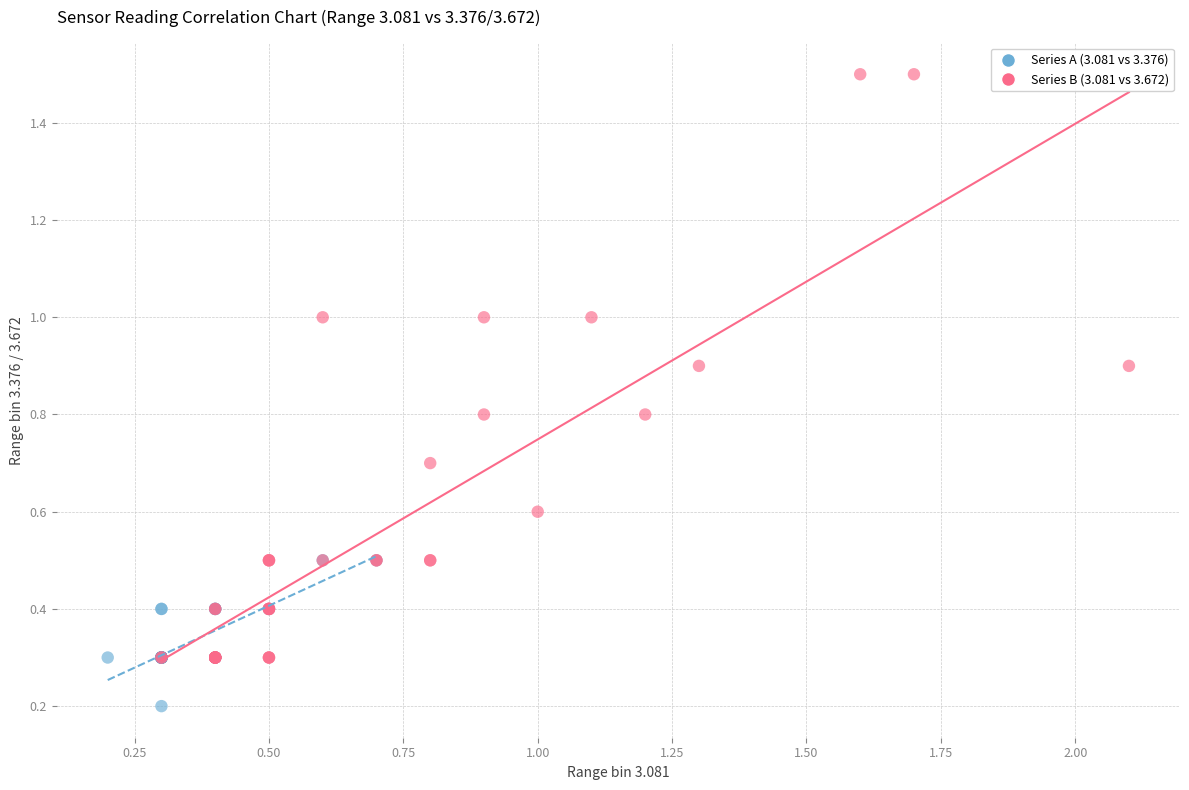

Which series contains the lowest Y value?

Series A (3.081 vs 3.376)